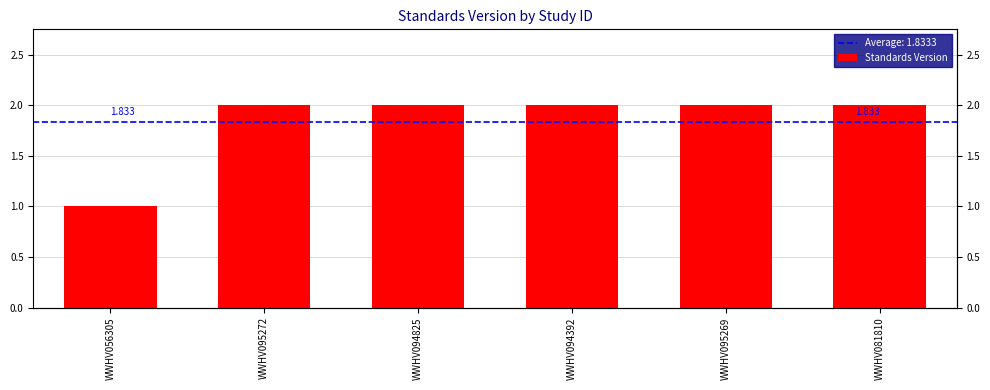

Which label corresponds to the largest value in the chart?

WWHV095272